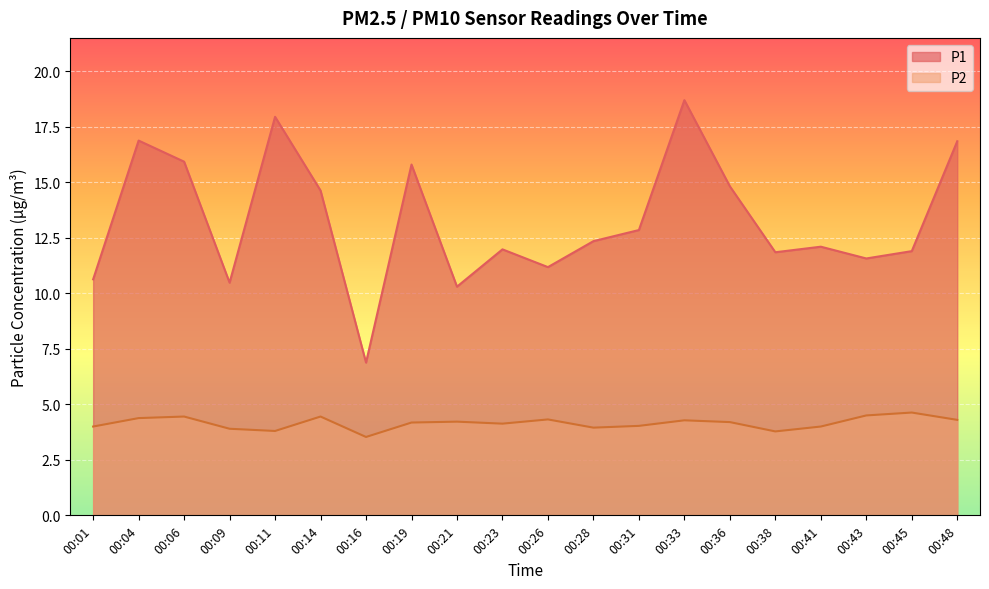

Where is P2 nearest to the value 4?

00:01